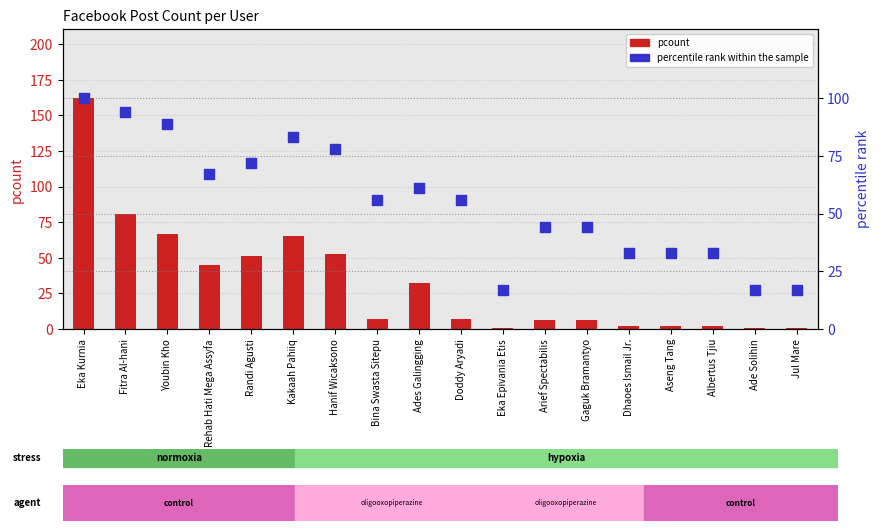

Which series has the largest total across all categories?

percentile rank within the sample